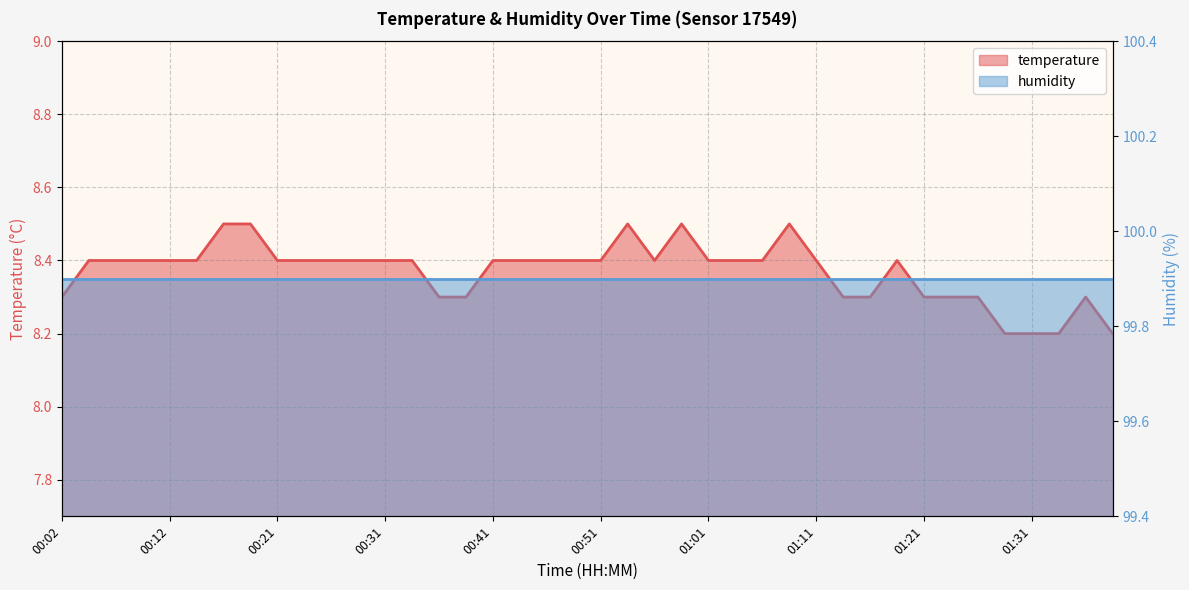

What value does the data have at 00:09?

8.4